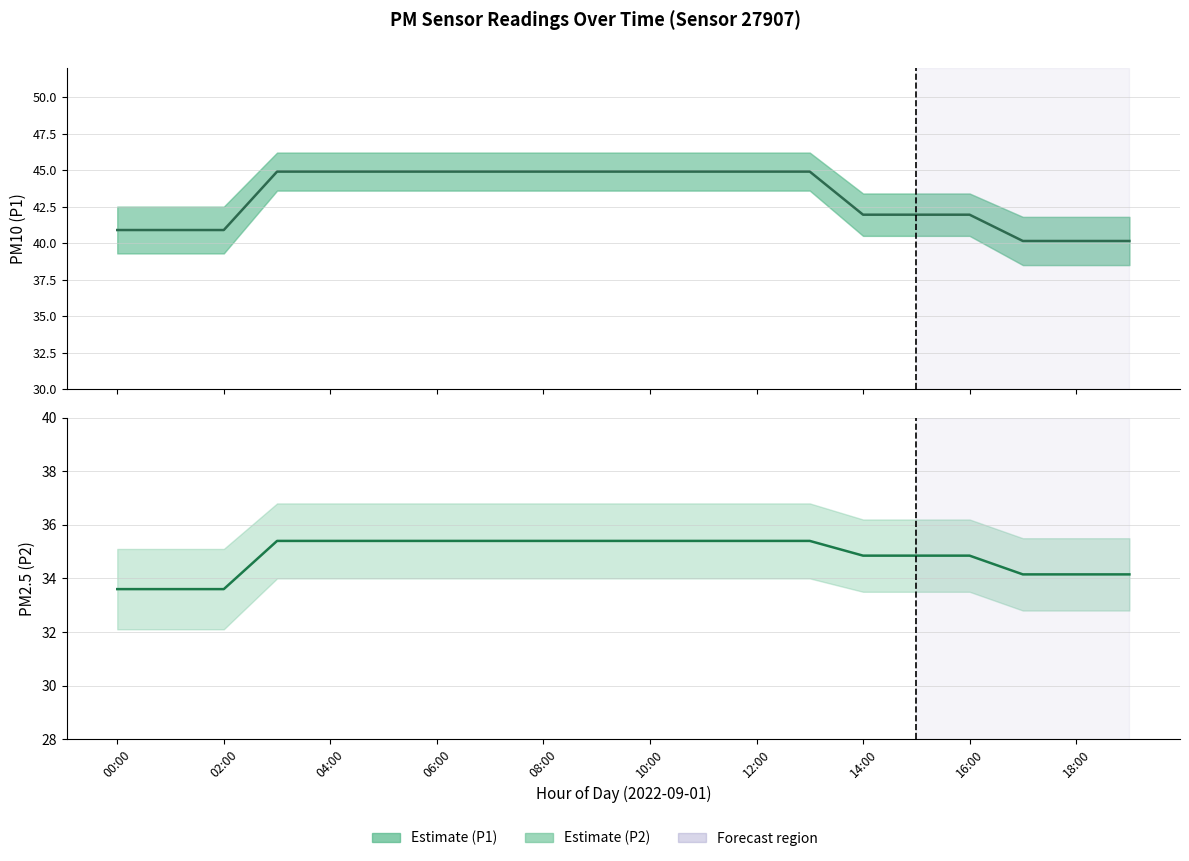

Which label corresponds to the largest value in the chart?

06:00